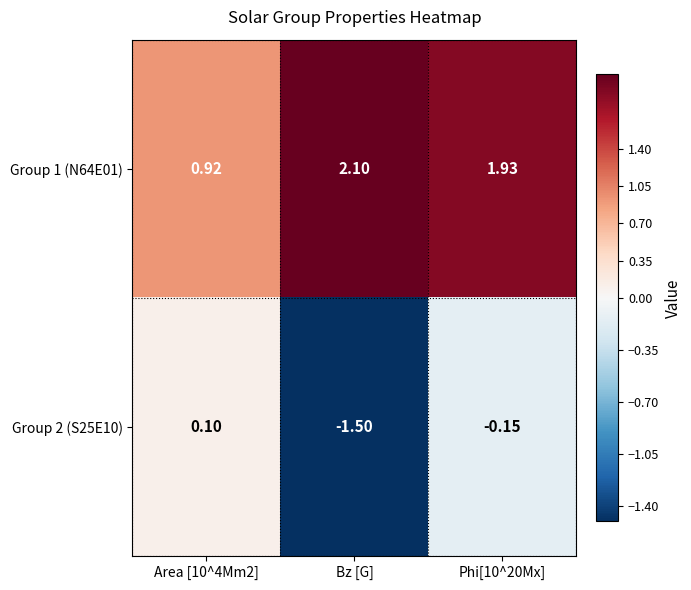

Which series has the widest spread of values?

Group 2 (S25E10)